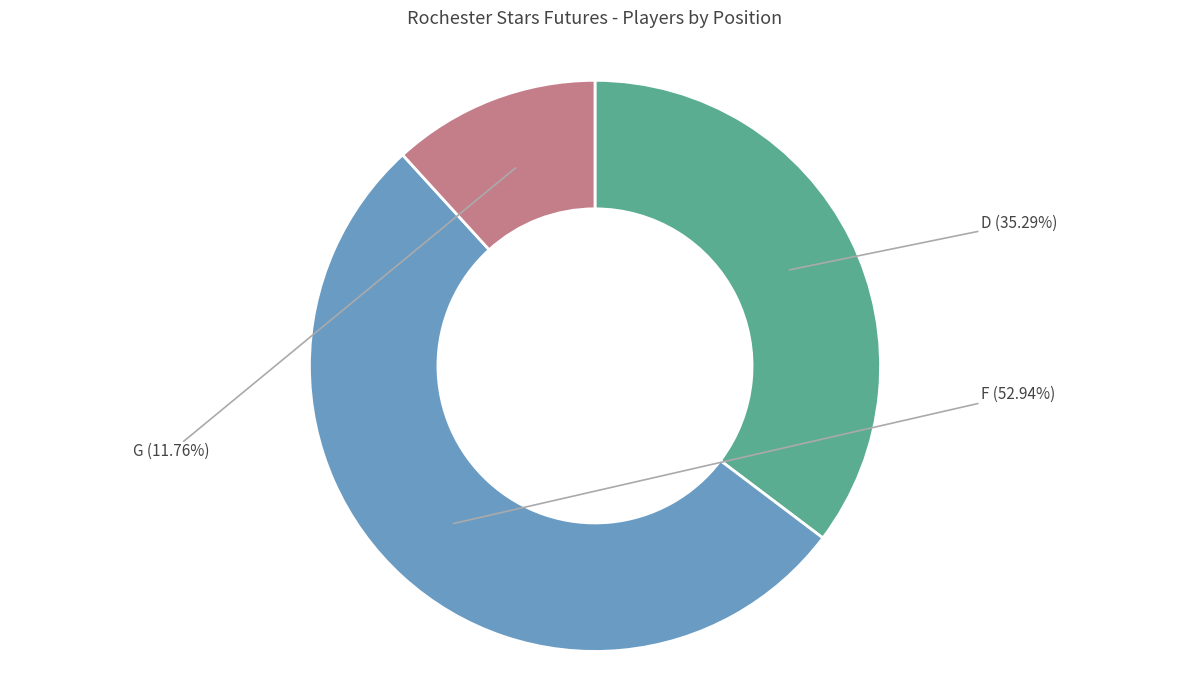

Does any single category account for the majority?

Yes